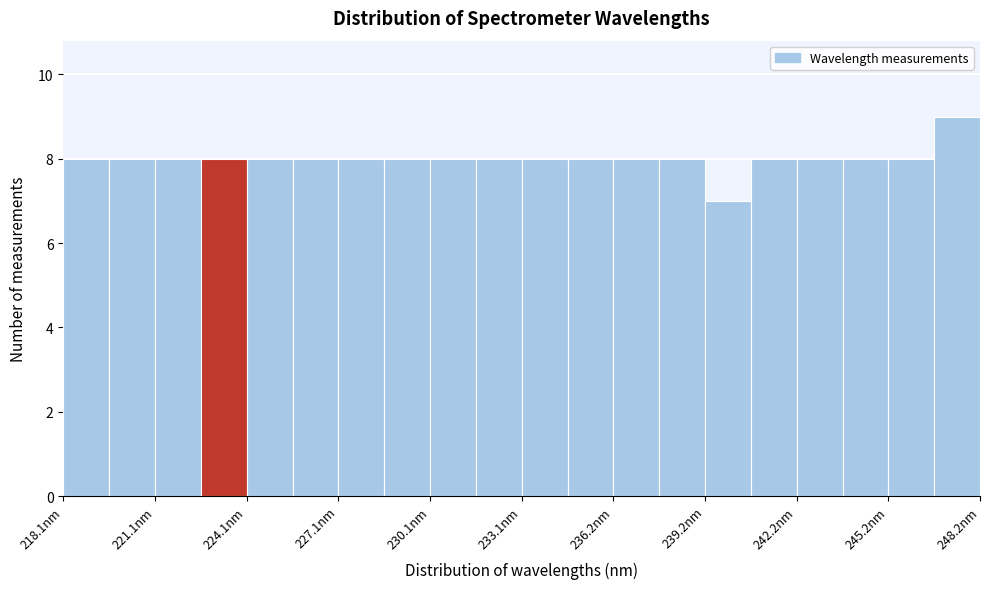

Read against the x-axis, roughly where is the centre of the tallest bar?

247.5